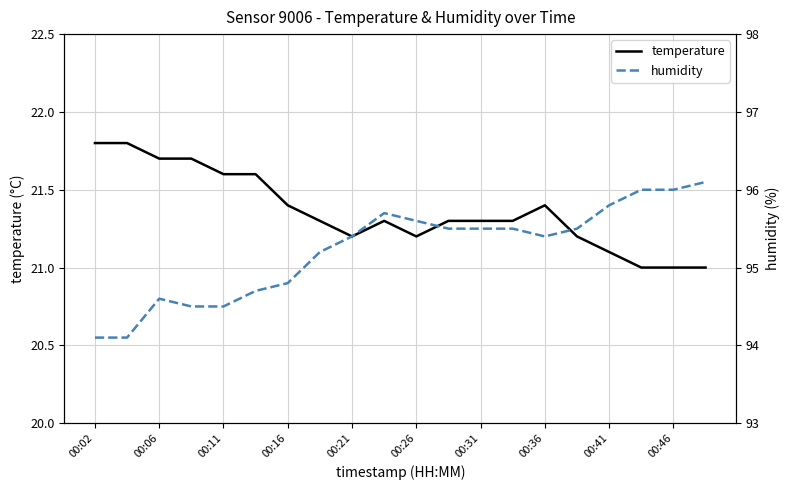

True or false: humidity and temperature intersect in this chart.

False